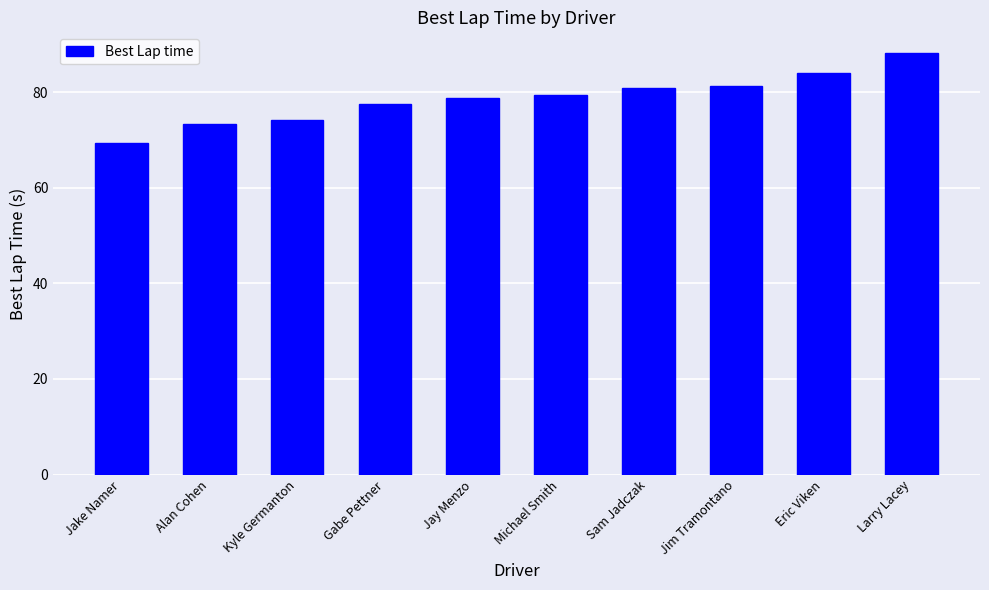

True or false: the data shows 88.1 at Larry Lacey.

True